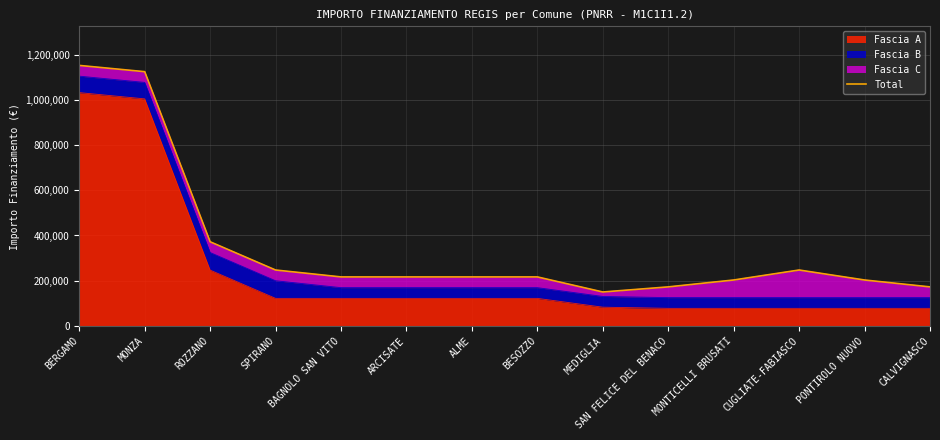

Reading left to right, transcribe all the data shown in this chart.

BERGAMO=1151829	MONZA=1124135	ROZZANO=372148	SPIRANO=247316	BAGNOLO SAN VITO=216846	ARCISATE=216846	ALME=216846	BESOZZO=216846	MEDIGLIA=150223	SAN FELICE DEL BENACO=172751	MONTICELLI BRUSATI=203221	CUGLIATE-FABIASCO=247316	PONTIROLO NUOVO=203221	CALVIGNASCO=172751